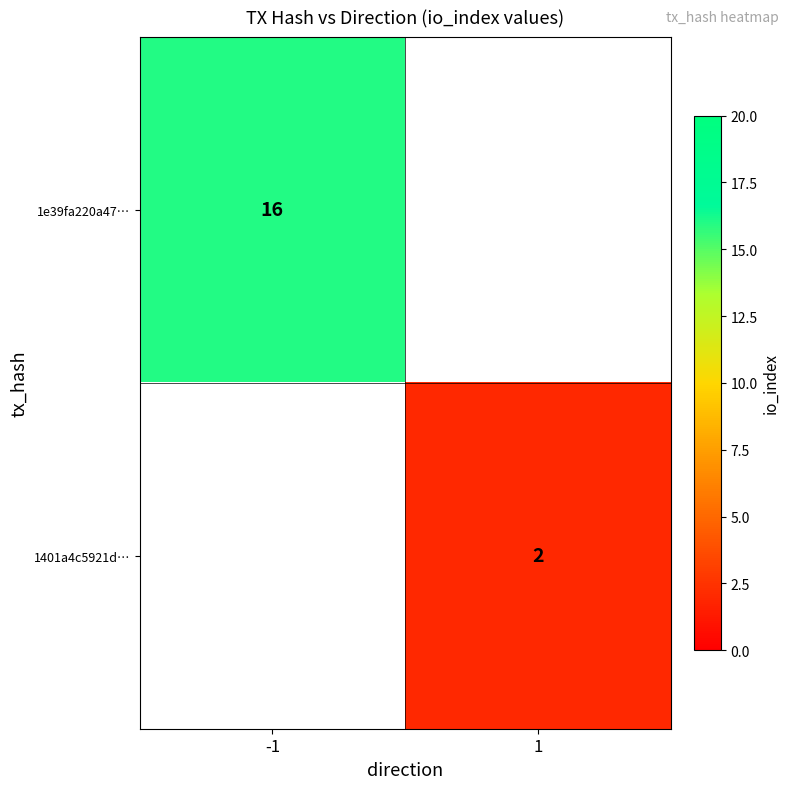

True or false: 1e39fa220a47… has a value of 16 at -1.

True